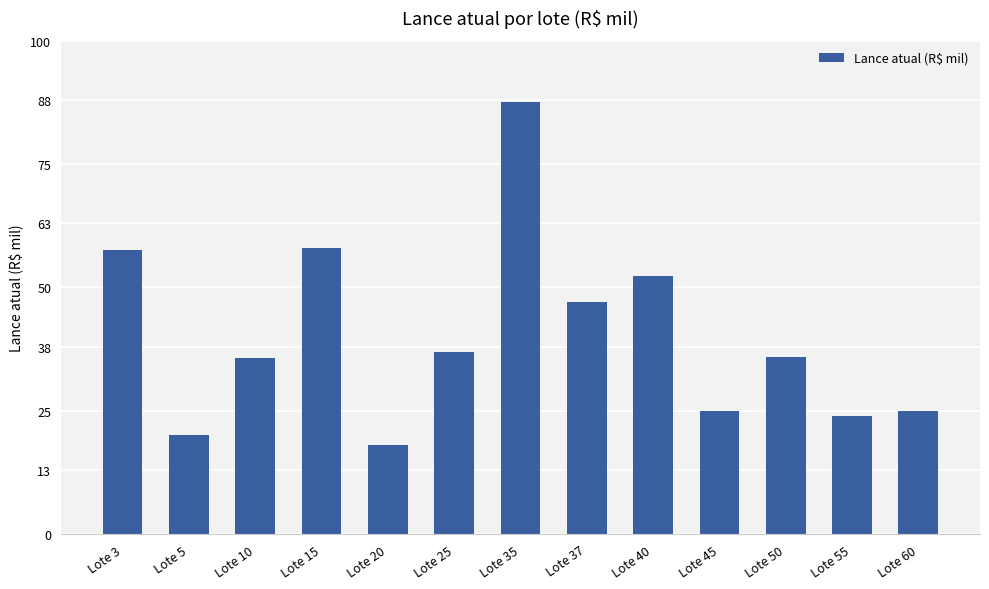

How many data points does each series have?

13